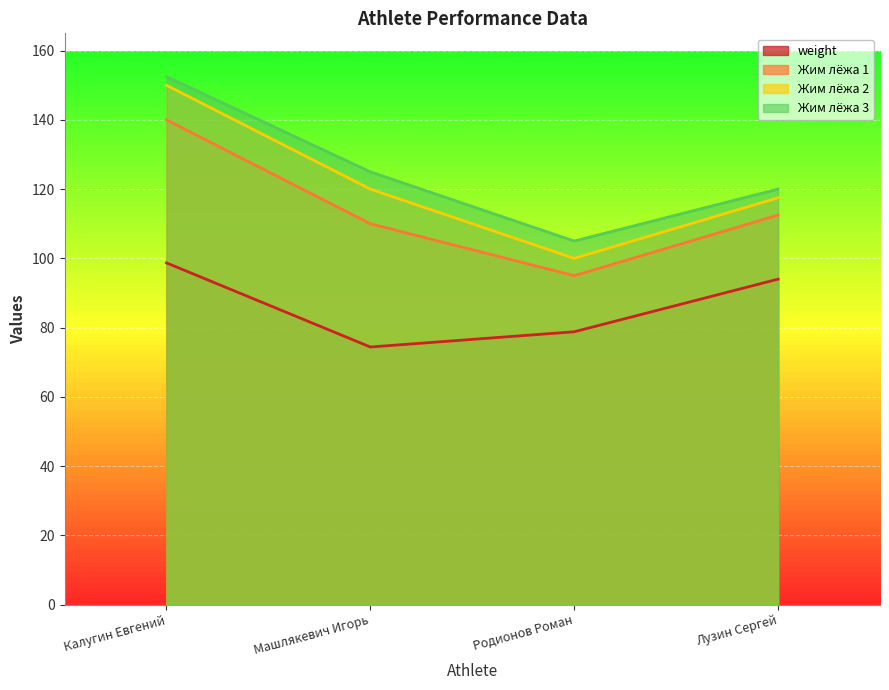

Which category has the highest value across all series?

Калугин Евгений